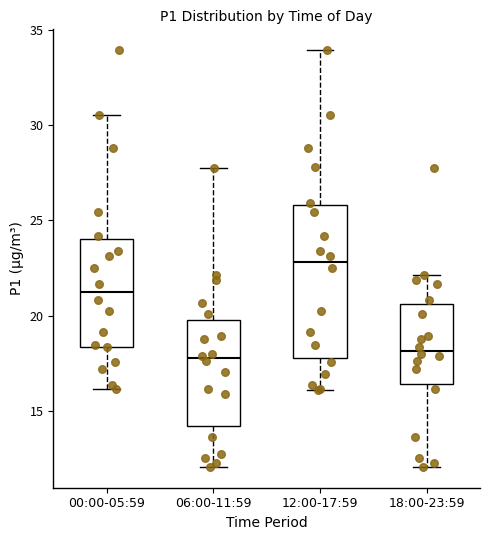

Reading left to right, transcribe this box plot: for each box, give where its median line is, the range the box spans, and where its two whiskers end, as read against the y-axis. The values are not printed on the chart, so give them approximately, as read against the axis.

00:00-05:59: median 21.0, box 18.5 to 24.0, whiskers 16.0 to 30.5
06:00-11:59: median 18.0, box 14.0 to 20.0, whiskers 12.0 to 27.5
12:00-17:59: median 23.0, box 18.0 to 26.0, whiskers 16.0 to 34.0
18:00-23:59: median 18.0, box 16.5 to 20.5, whiskers 12.0 to 22.0